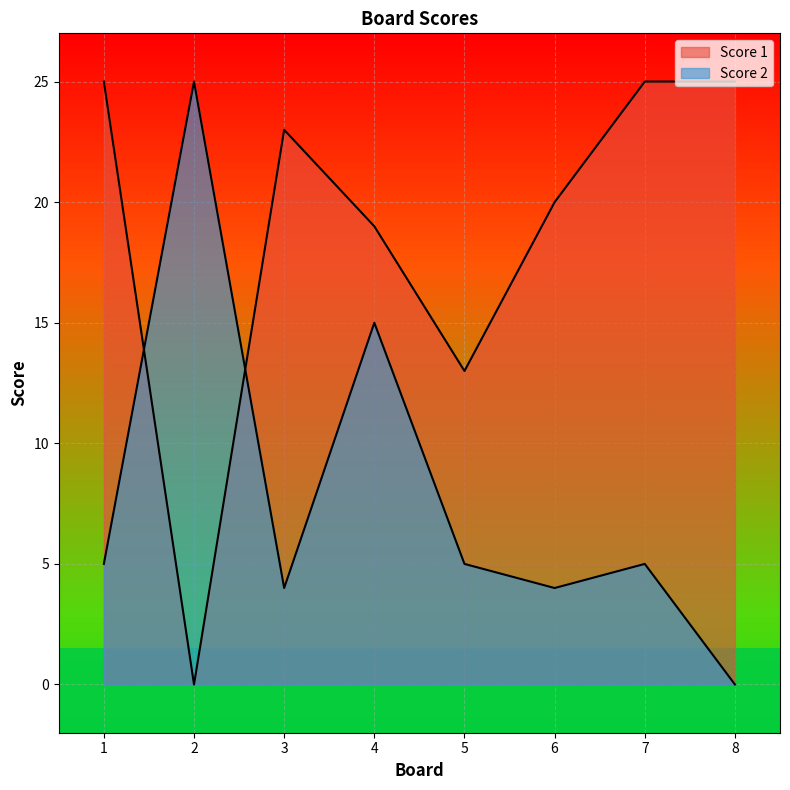

Does the chart display data point markers on the line(s)?

No